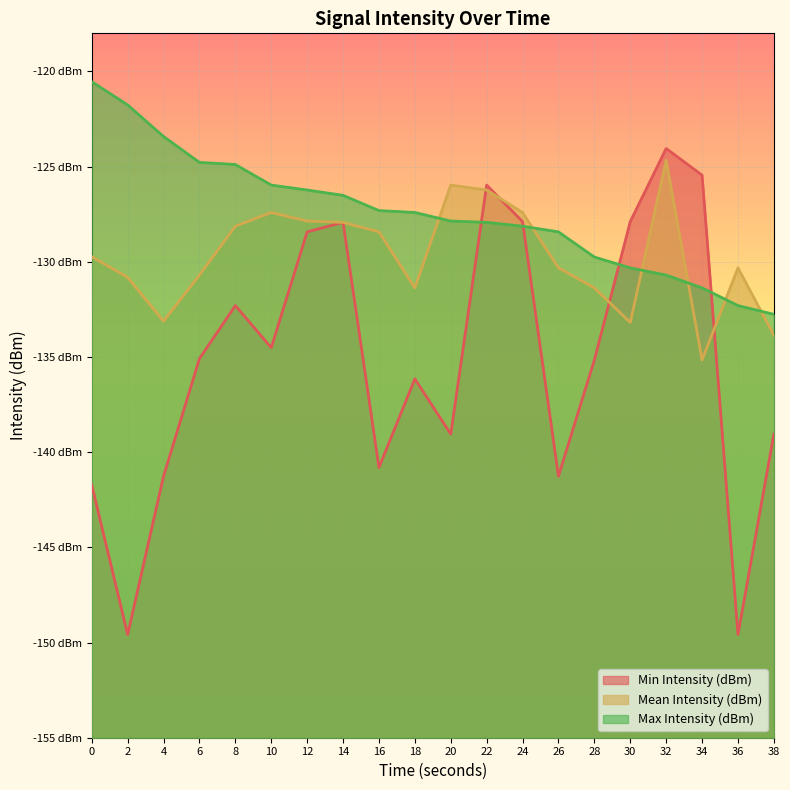

What is the greatest value displayed?

-120.5